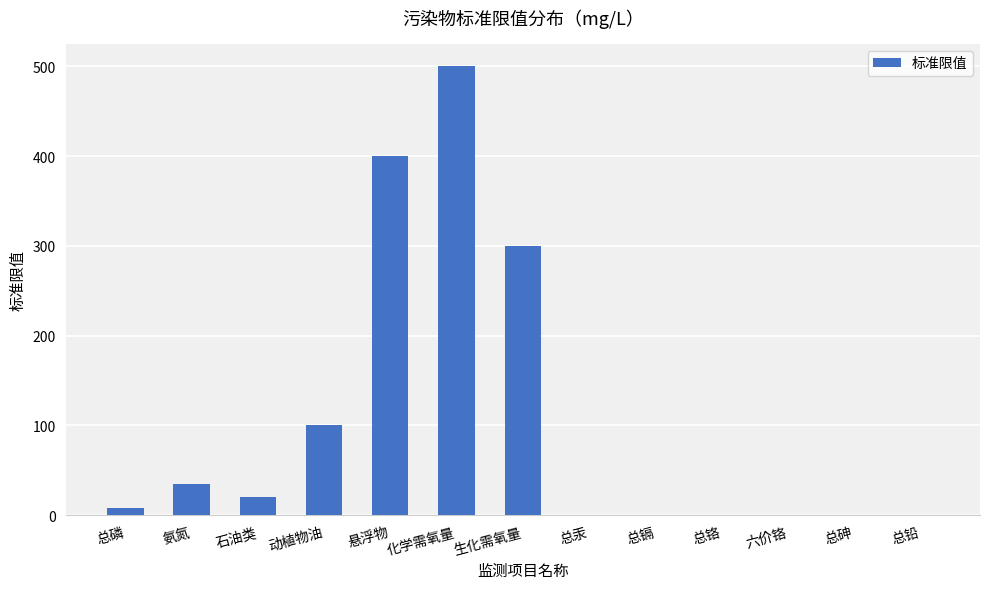

The value at 总汞 is 0.0. True or false?

True